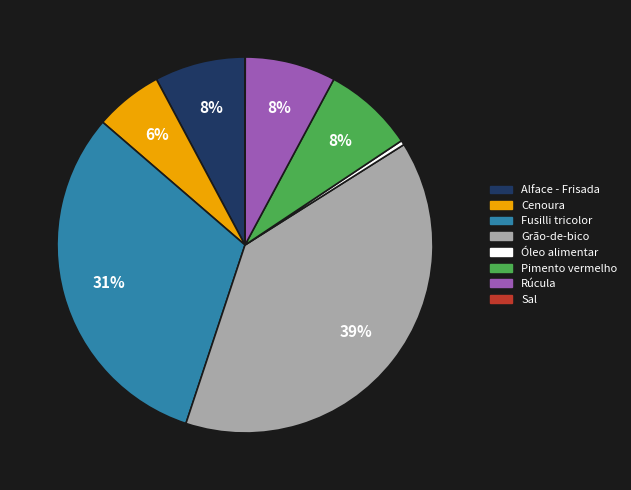

Is the sum of Grão-de-bico and Fusilli tricolor greater than half?

Yes